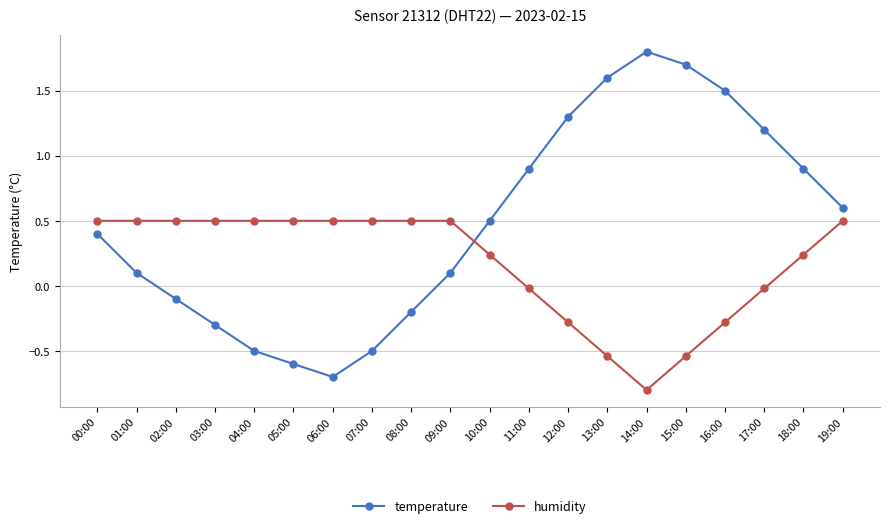

What value does the temperature series have at 10:00?

0.5